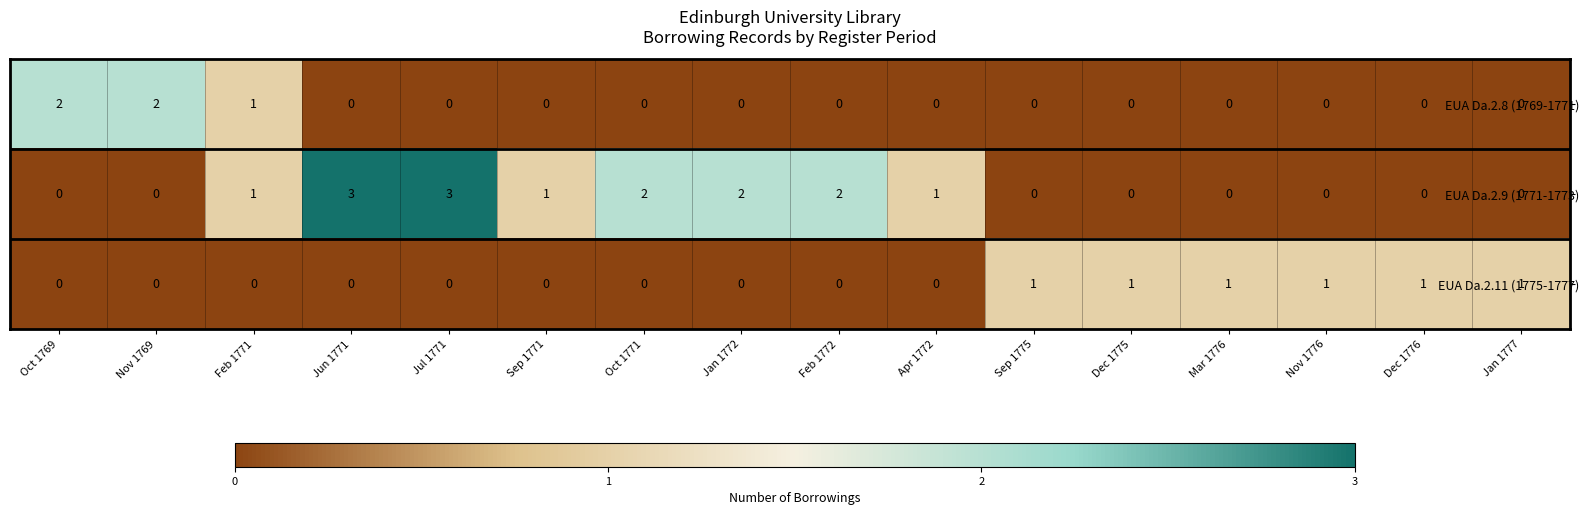

Is it true that EUA Da.2.8 (1769-1771) equals 1 at Feb 1771?

True